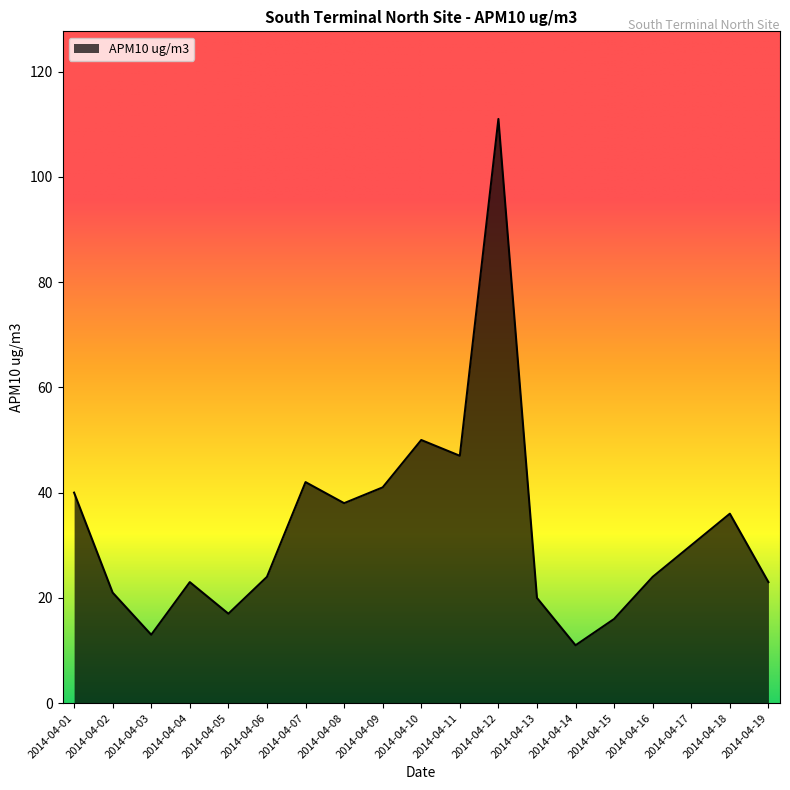

What is the smallest value displayed?

11